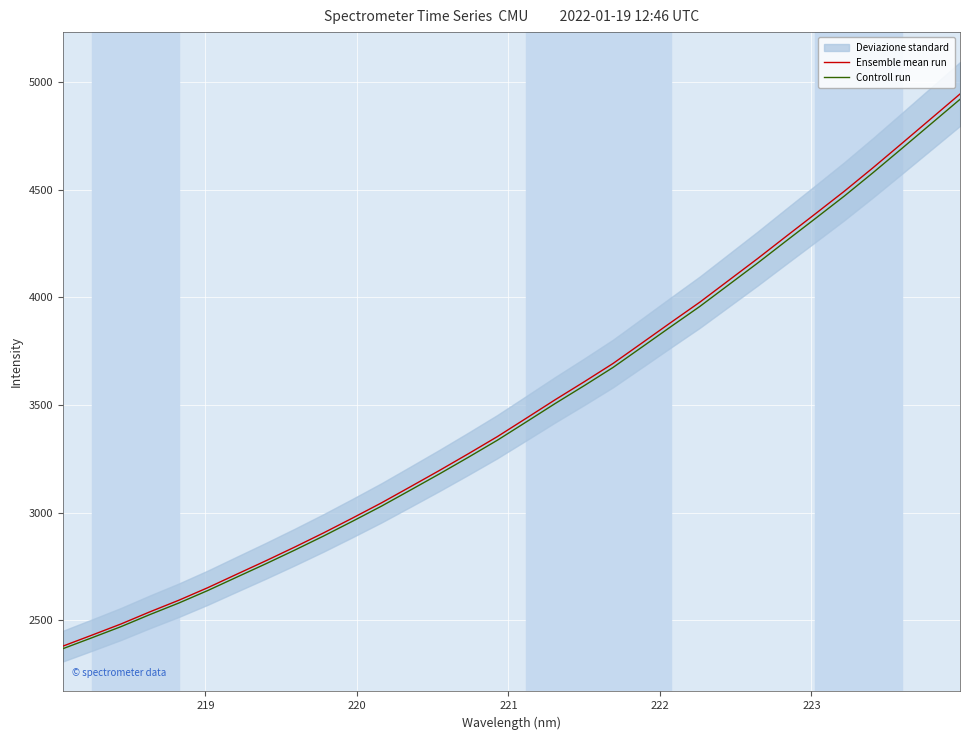

What is the highest value of the Controll run series?

4920.5